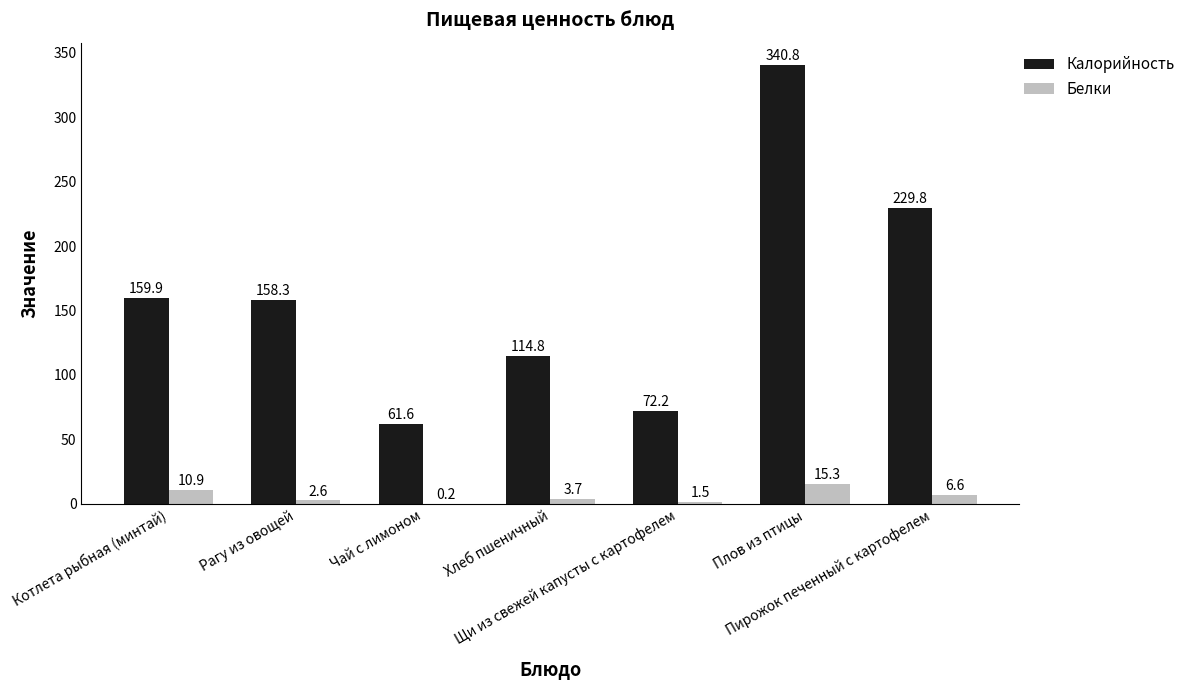

Which series has the largest total across all categories?

Калорийность